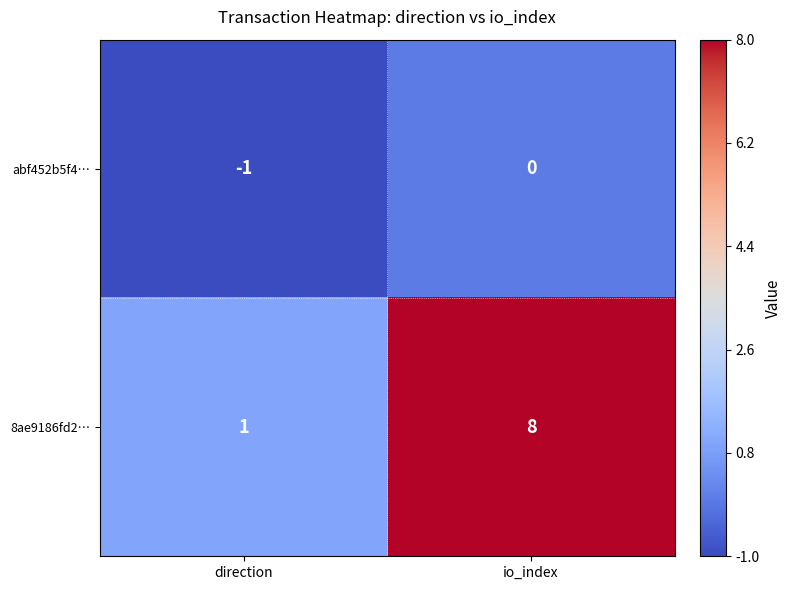

At which label is 8ae9186fd2… closest to 4?

direction